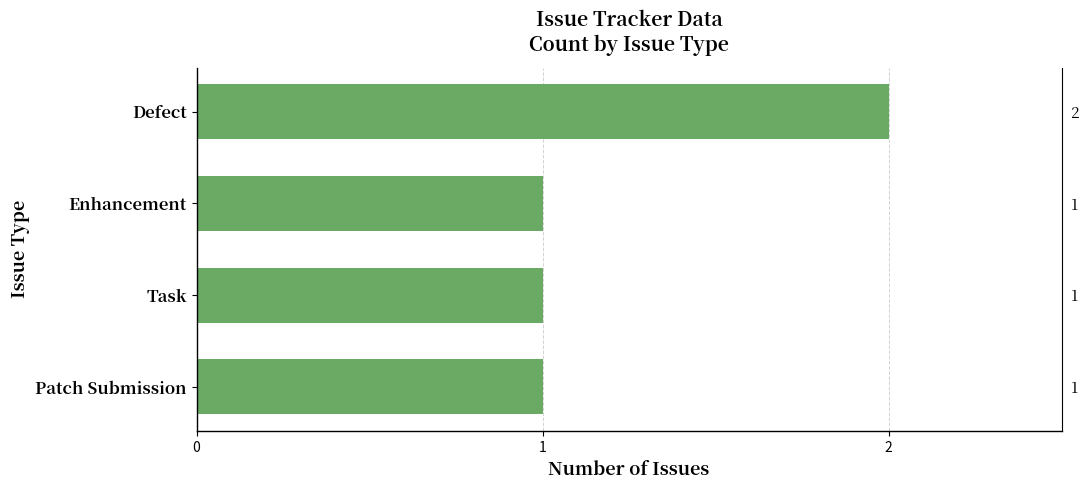

What is the smallest value displayed?

1